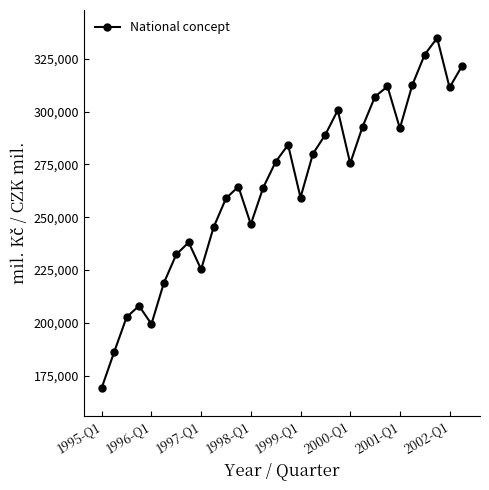

What is the average value?

264530